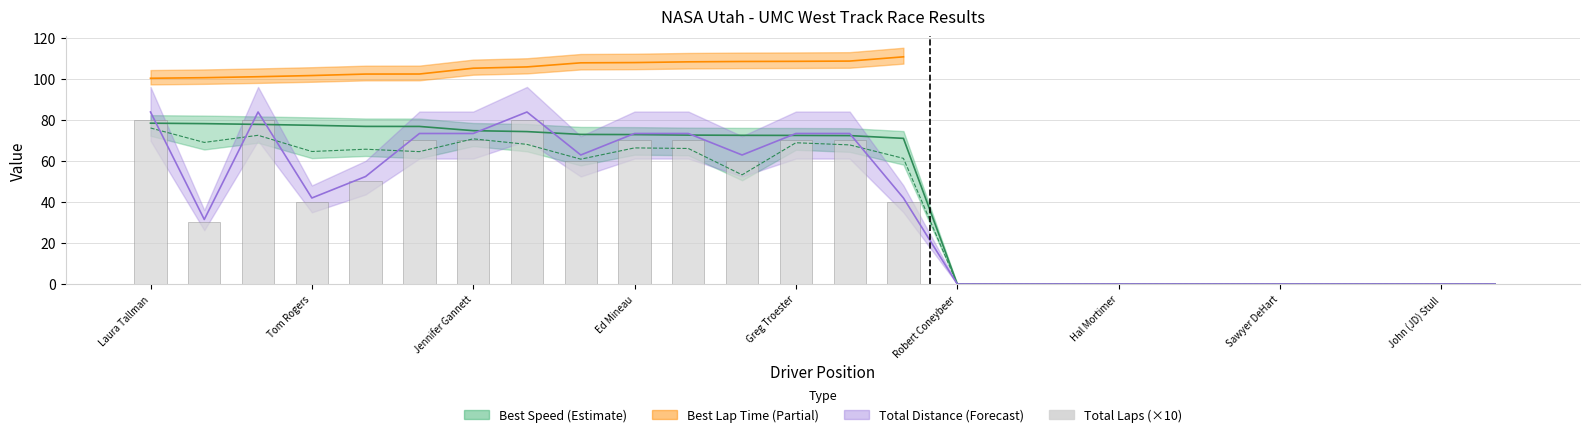

What is the approximate value at Laura Tallman?

80